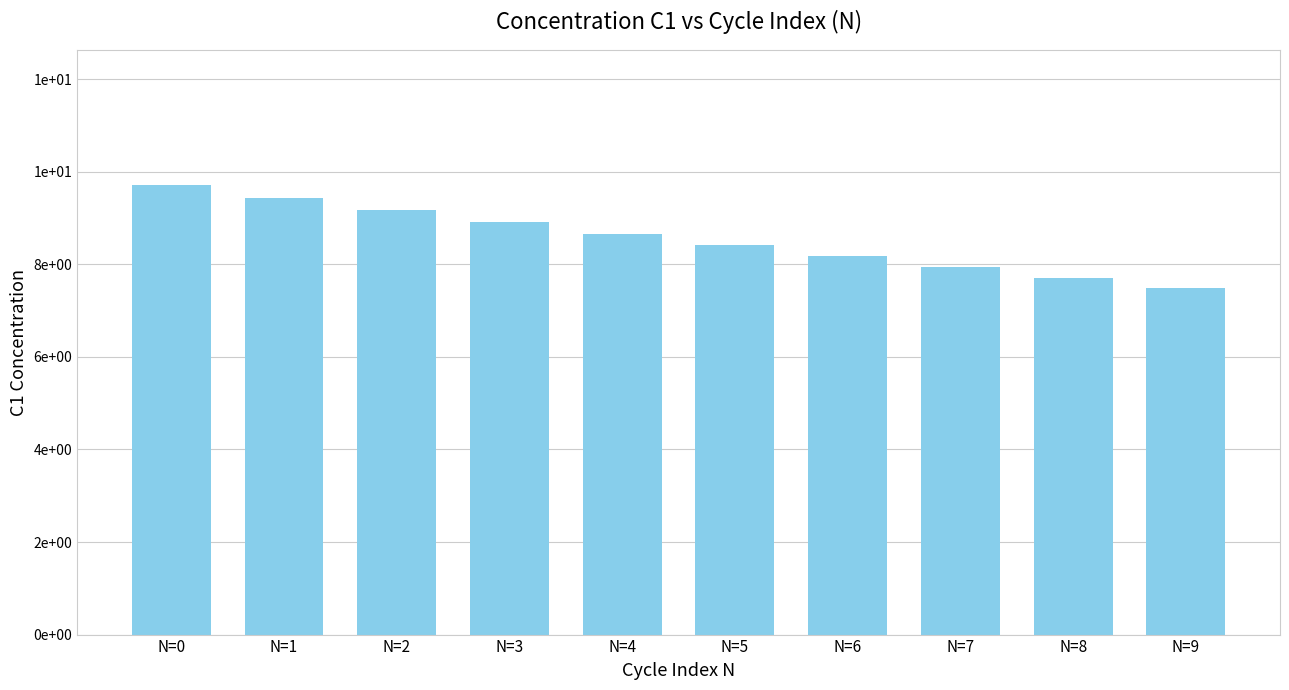

Are the bars horizontal?

No